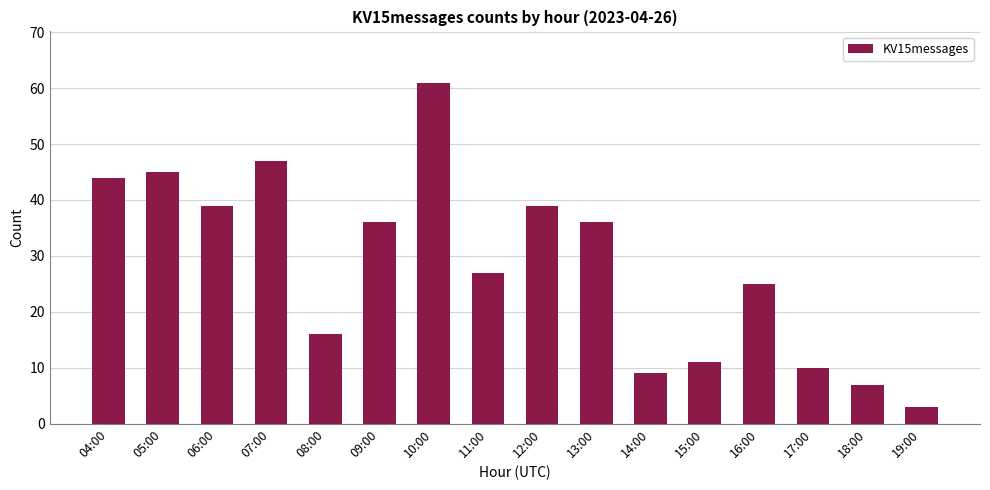

What is the difference between the second highest and minimum values?

44